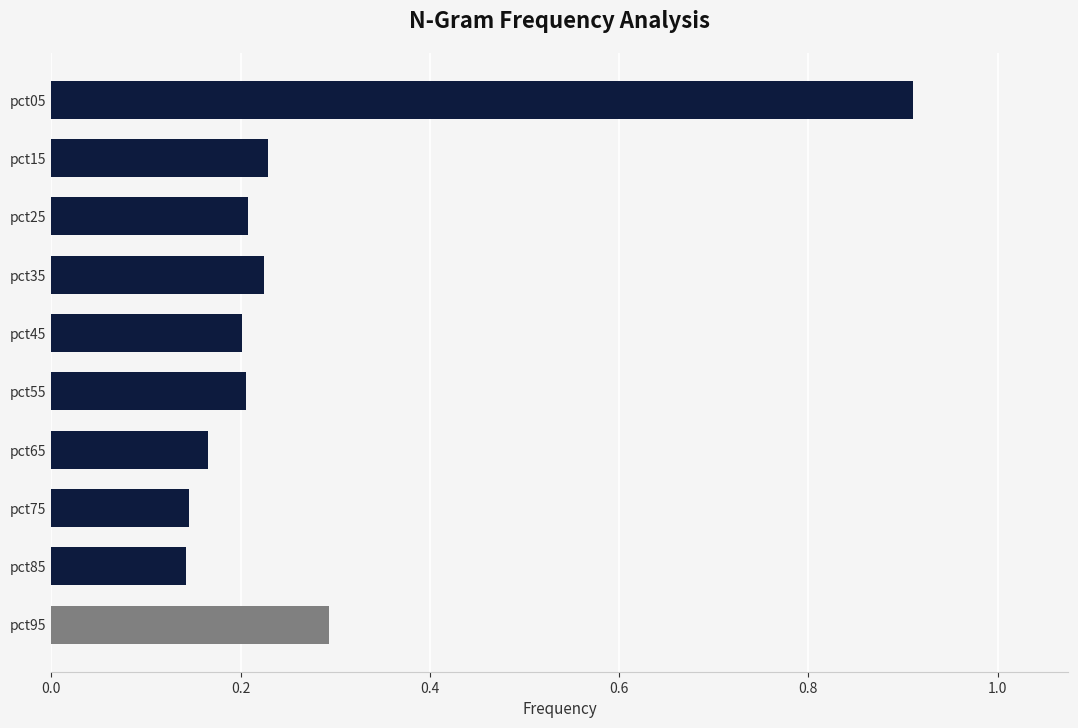

True or false: the data shows 0.2 at pct15.

True